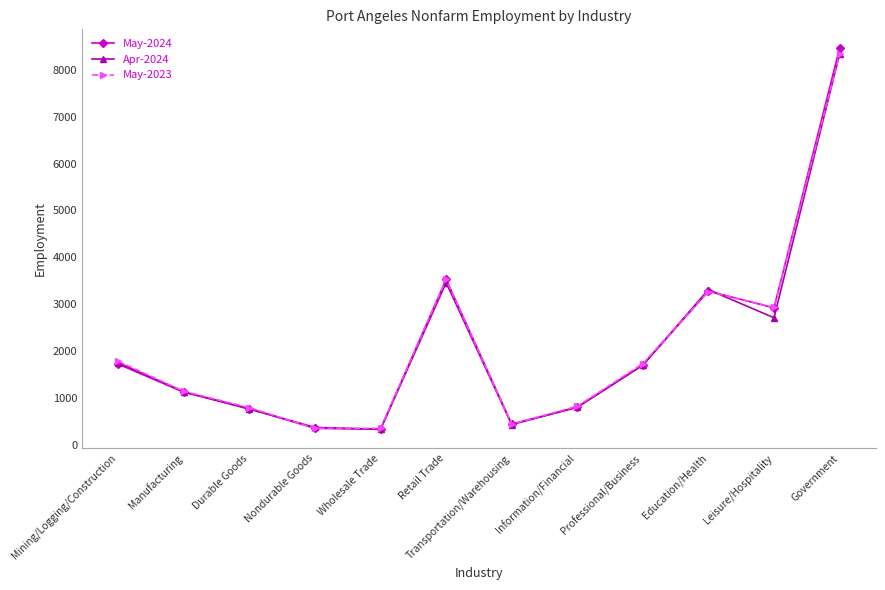

Which series changed the most between Mining/Logging/Construction and Wholesale Trade?

May-2023